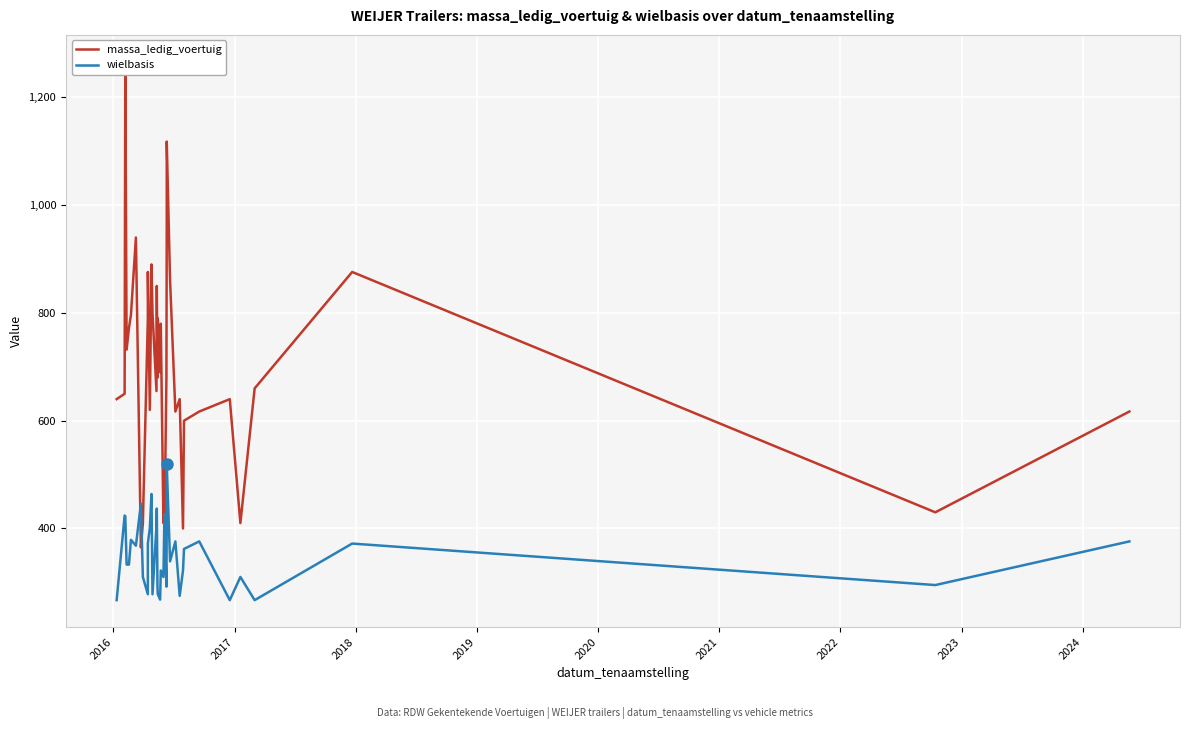

In wielbasis, how many points are lower than both neighbors (excluding endpoints)?

10